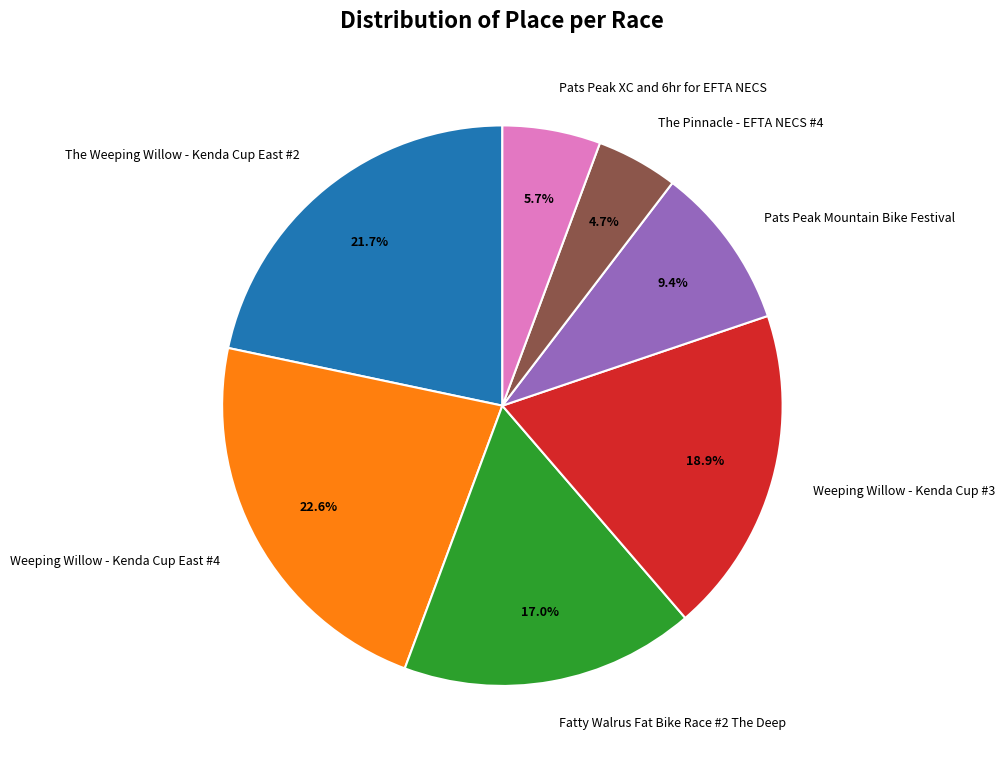

To the nearest percent, what portion does Weeping Willow - Kenda Cup #3 represent?

19%